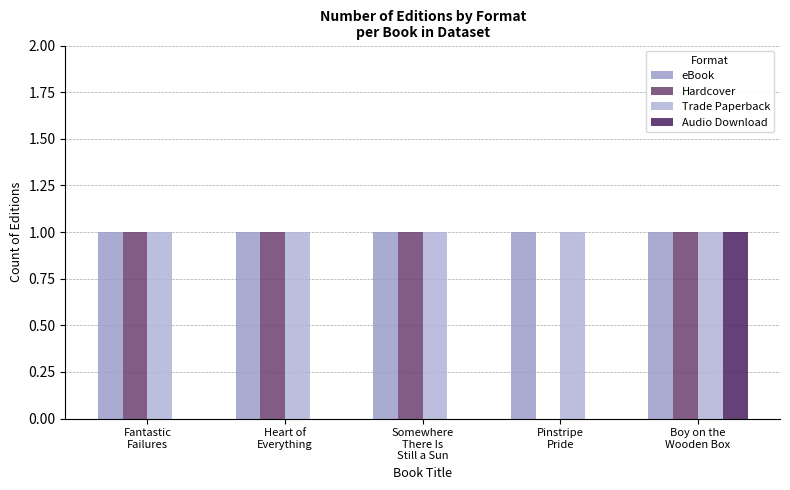

Are the bars horizontal?

No